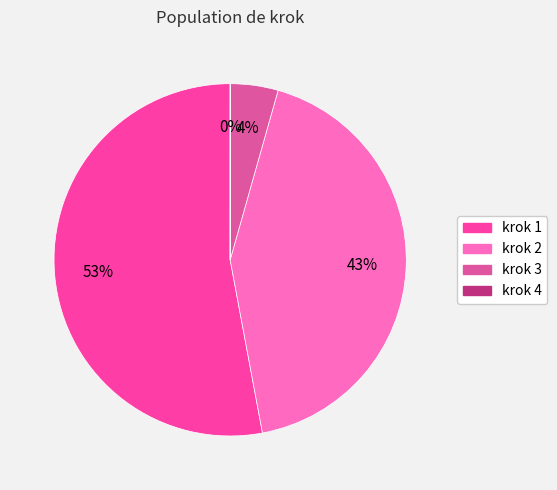

What is the majority slice?

krok 1